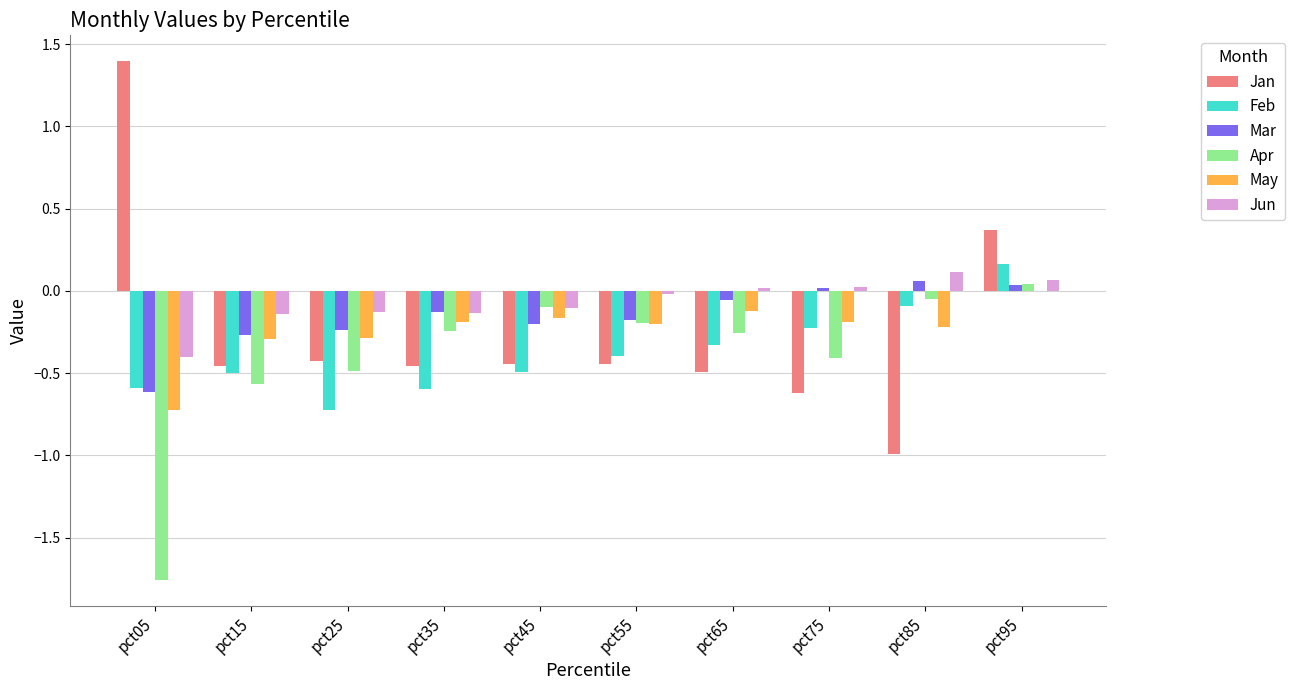

Between pct35 and pct95, which series saw the biggest shift?

Jan